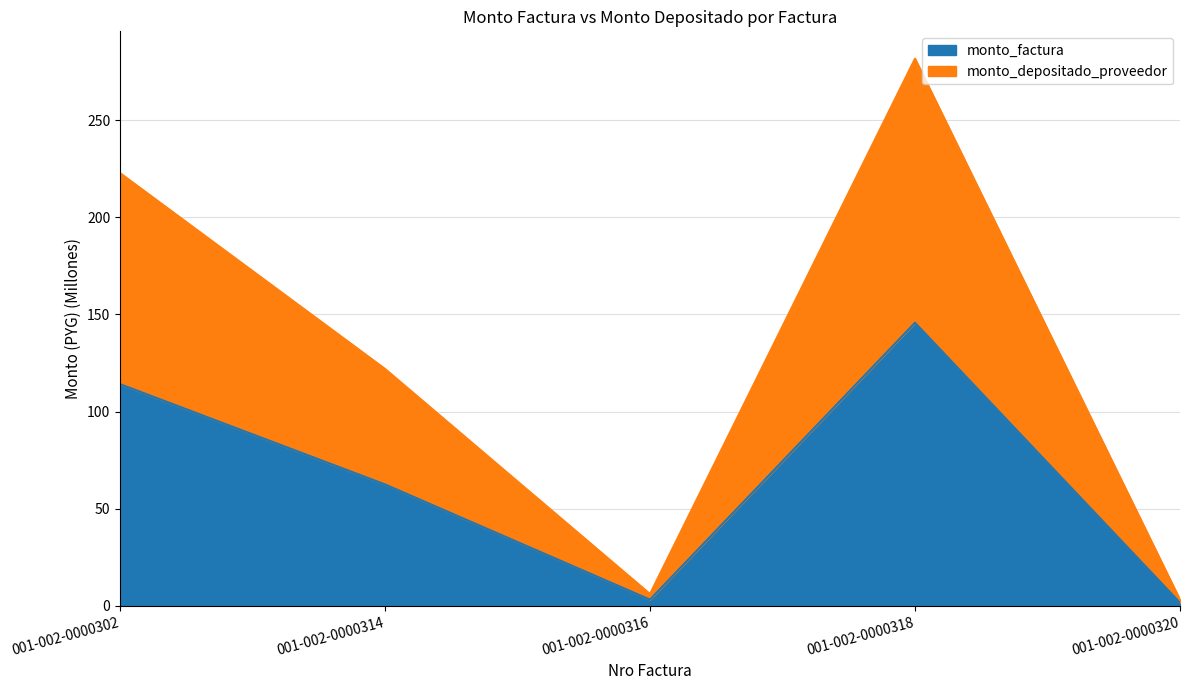

How many lines are shown in the chart?

2